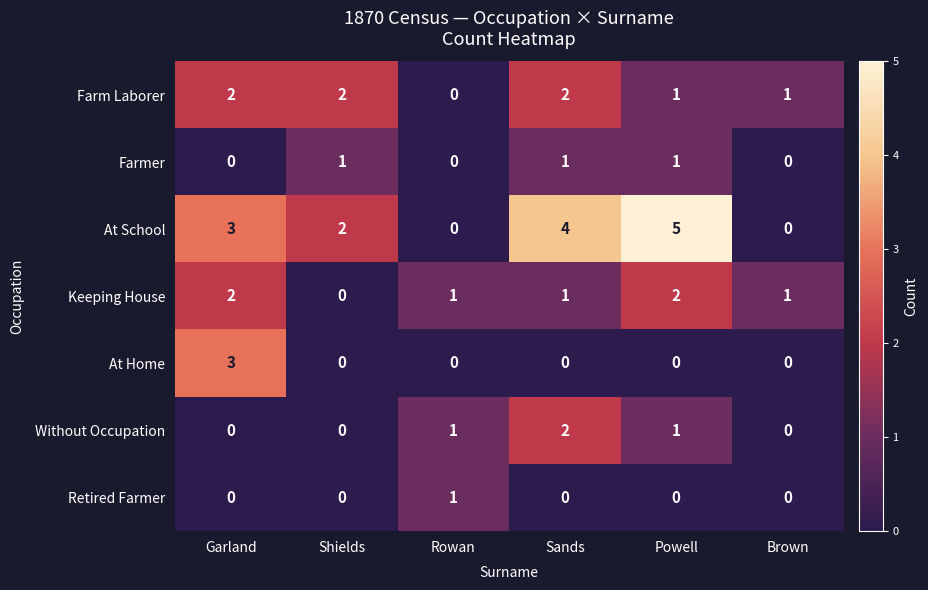

Is it true that Keeping House equals 2 at Garland?

True